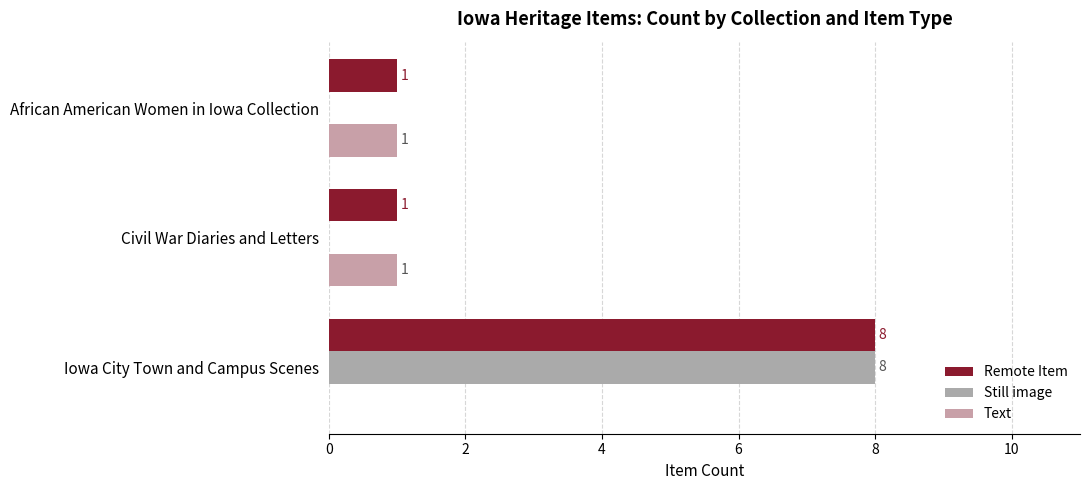

What is the difference between the maximum and minimum values in the Remote Item series?

7